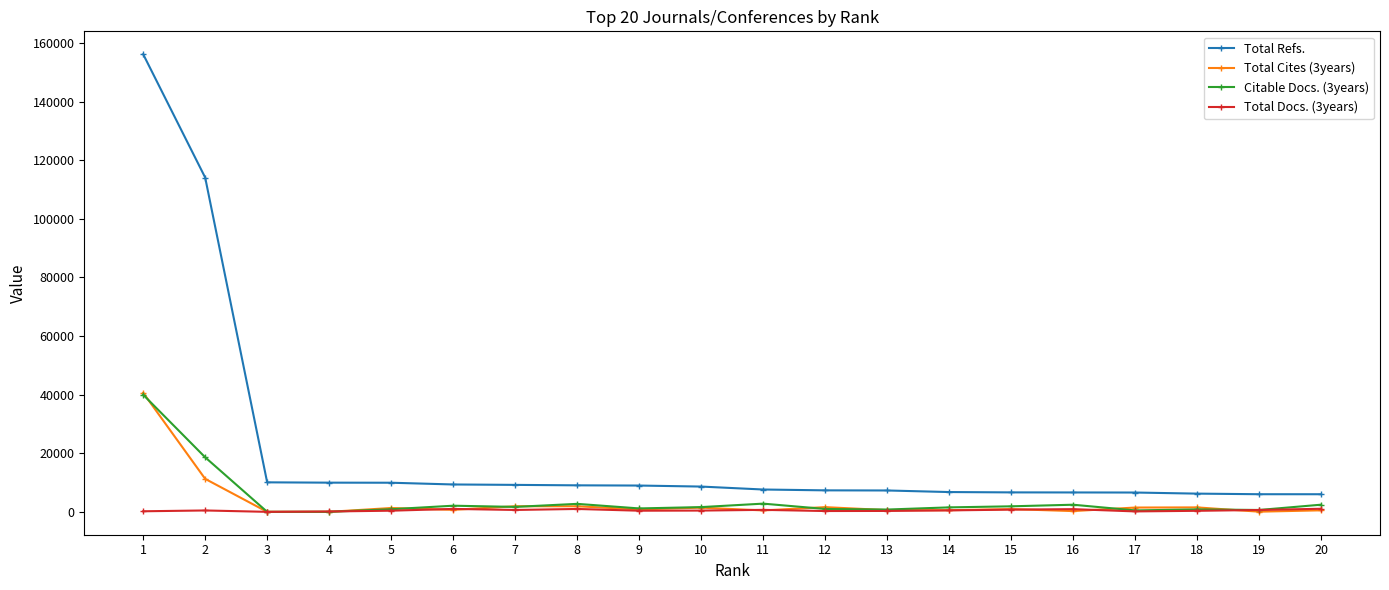

What is the sum of the Total Docs. (3years) values at 5 and 18?

741